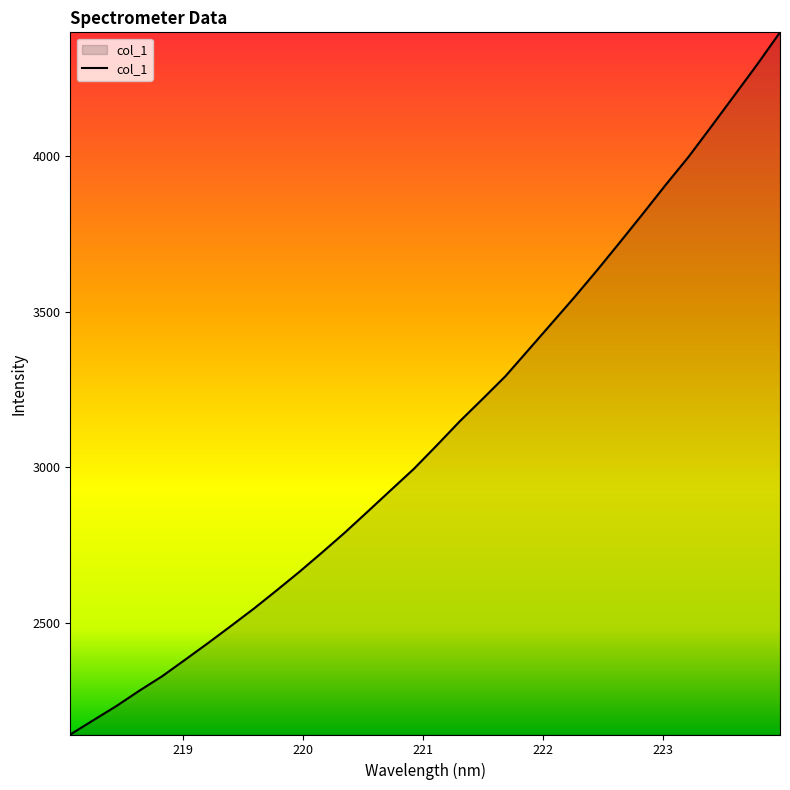

What is the difference between the maximum and minimum values?

2258.4